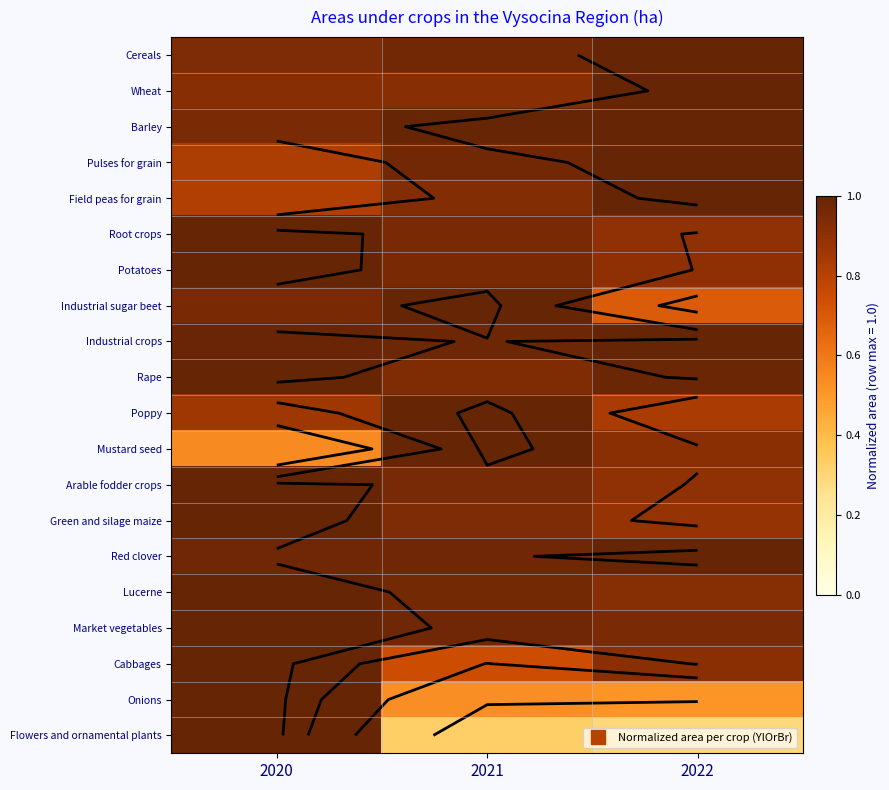

How many categories are shown in the chart?

3